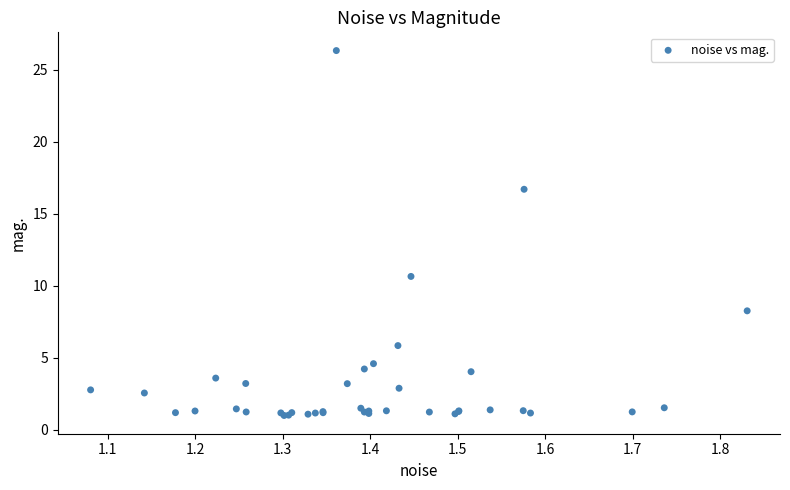

What Y value in the scatter plot is closest to 13?

10.6